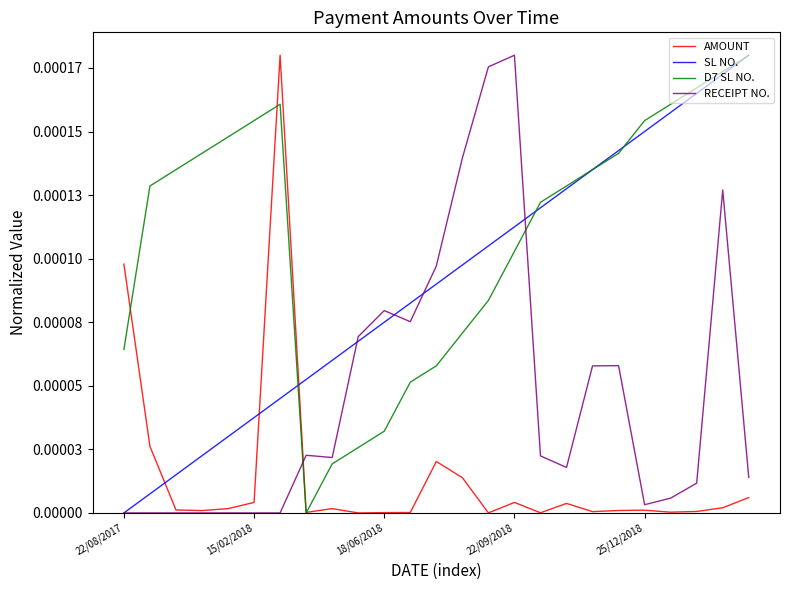

Does the chart display data point markers on the line(s)?

No